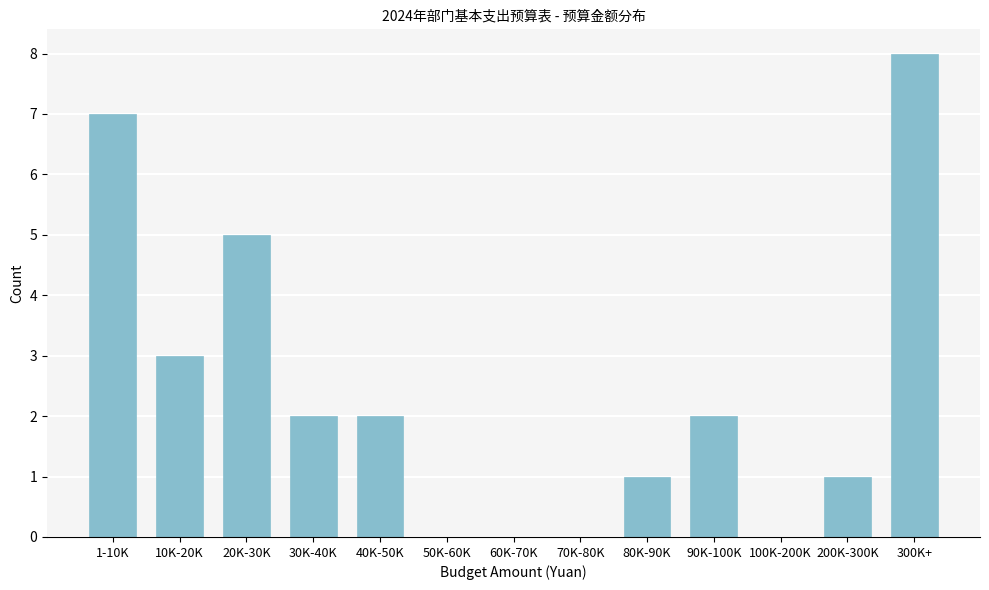

Reading left to right, what are all the values shown in this chart?

1-10K=7	10K-20K=3	20K-30K=5	30K-40K=2	40K-50K=2	50K-60K=0	60K-70K=0	70K-80K=0	80K-90K=1	90K-100K=2	100K-200K=0	200K-300K=1	300K+=8